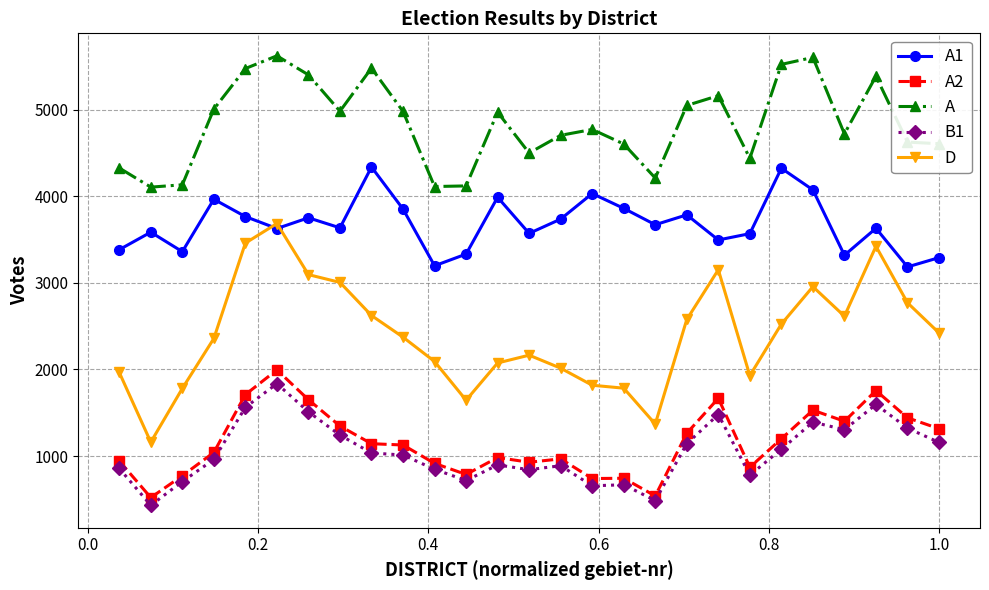

Which series has the largest total across all categories?

A